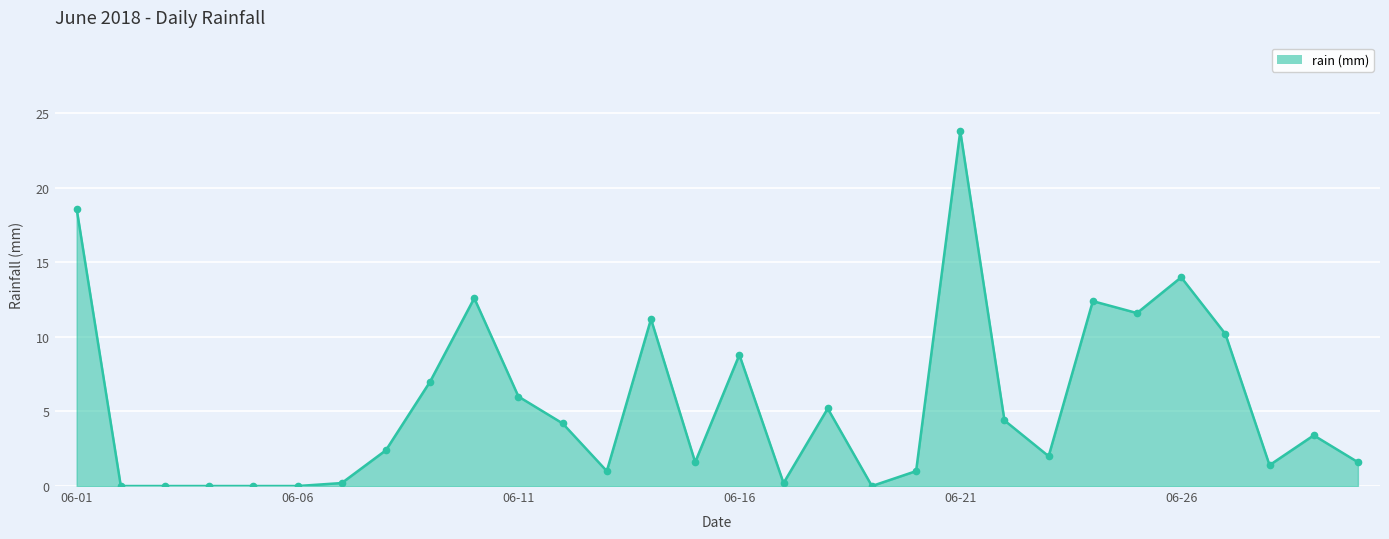

What is the maximum value shown in the chart?

23.8